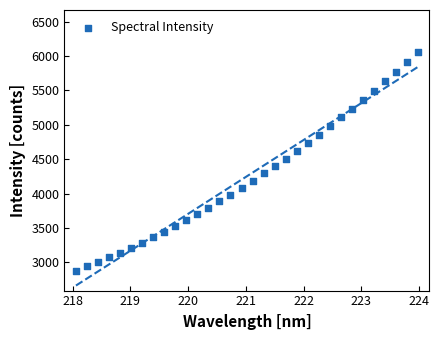

What is the range of Y values (max minus min)?

3187.7